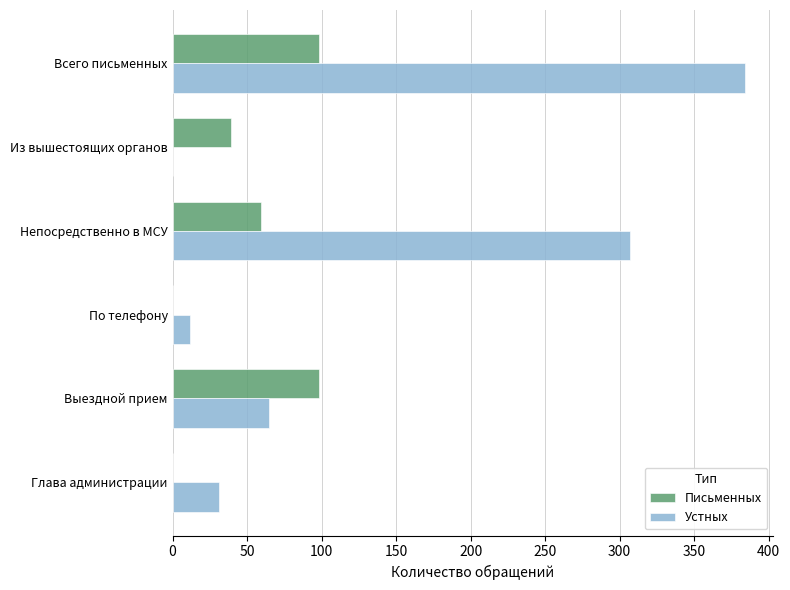

Is it true that Письменных equals 0 at Глава администрации?

True